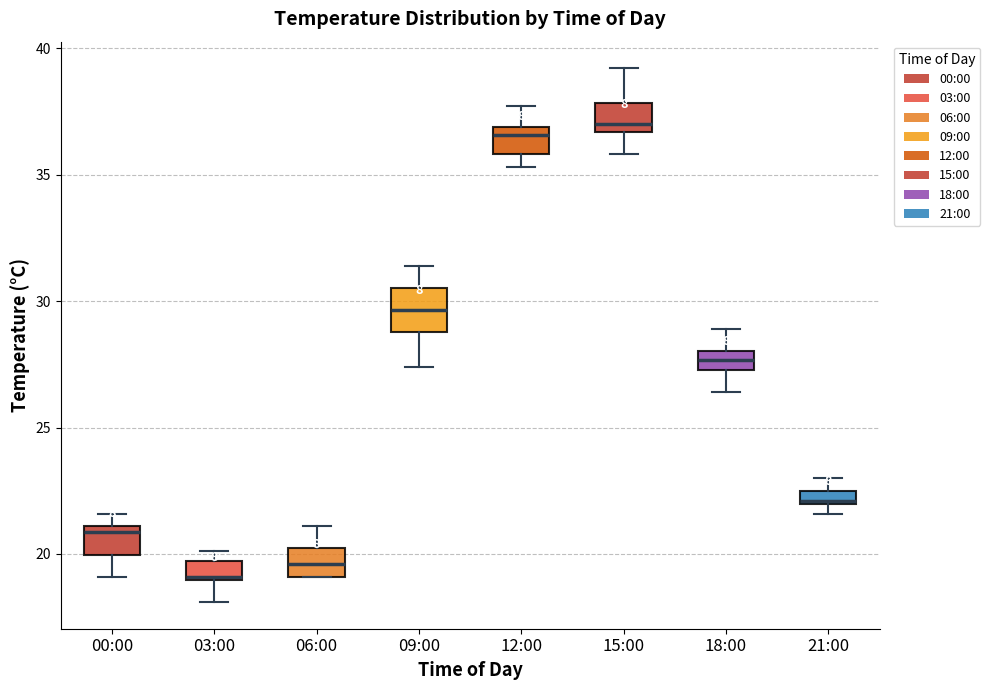

Which box has the lowest median line?

03:00